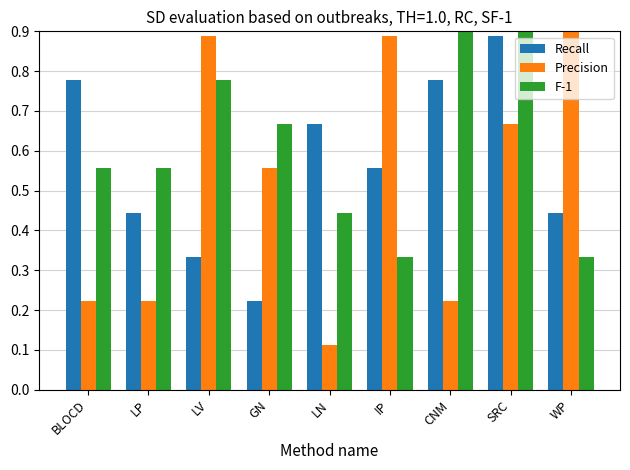

Reading left to right, transcribe all the data shown in this chart.

Recall: BLOCD=0.8	LP=0.4	LV=0.3	GN=0.2	LN=0.7	IP=0.6	CNM=0.8	SRC=0.9	WP=0.4
Precision: BLOCD=0.2	LP=0.2	LV=0.9	GN=0.6	LN=0.1	IP=0.9	CNM=0.2	SRC=0.7	WP=1.0
F-1: BLOCD=0.6	LP=0.6	LV=0.8	GN=0.7	LN=0.4	IP=0.3	CNM=1.0	SRC=1.0	WP=0.3